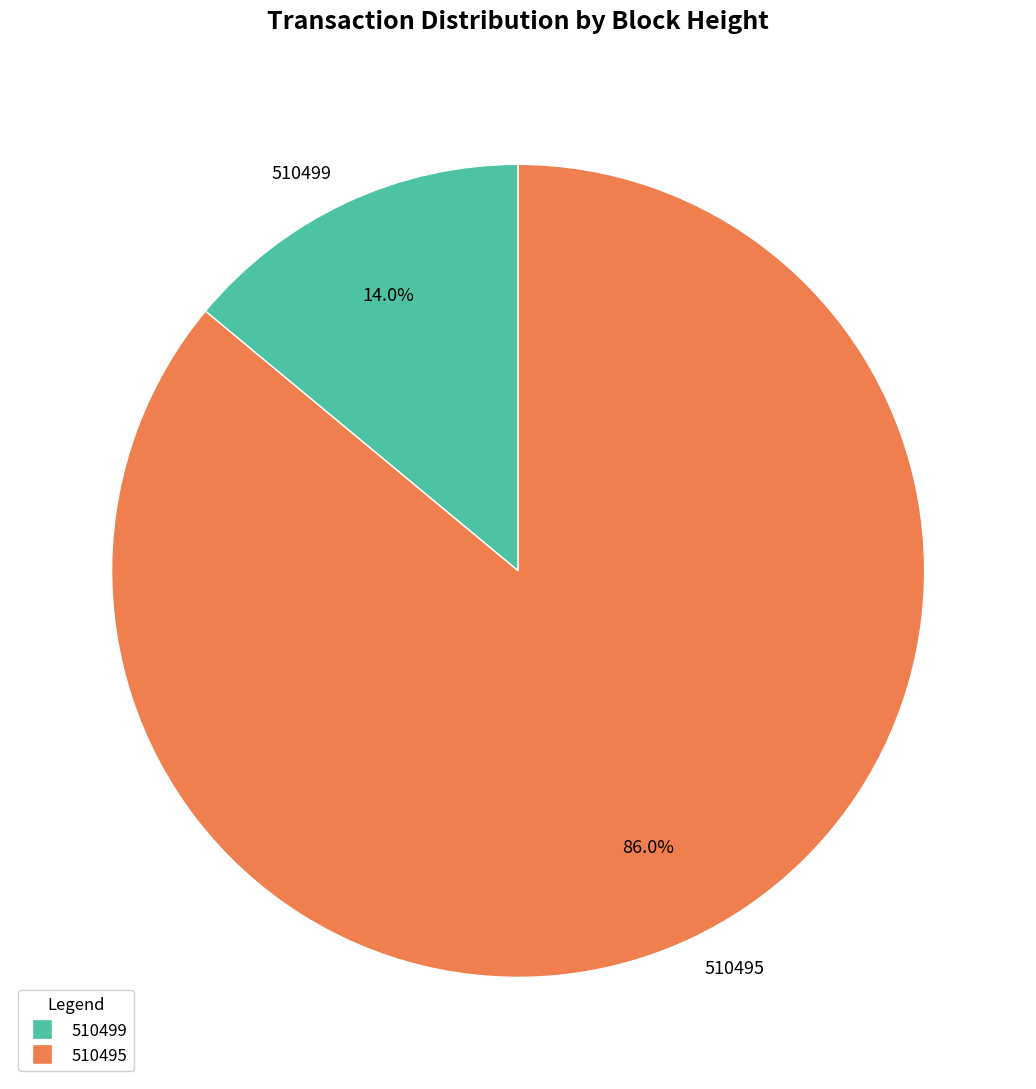

To the nearest percent, what portion does 510495 represent?

86%